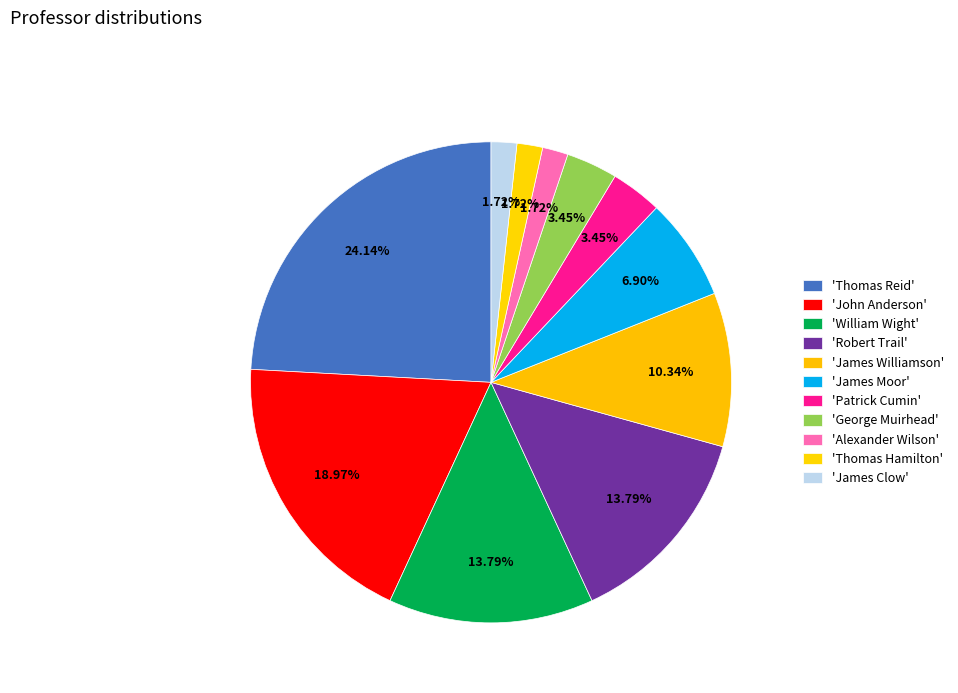

Count the number of slices in the pie.

11